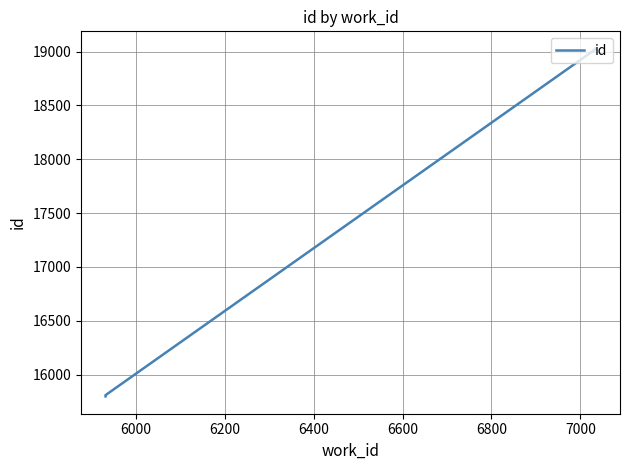

What is the sum of all values?

69656